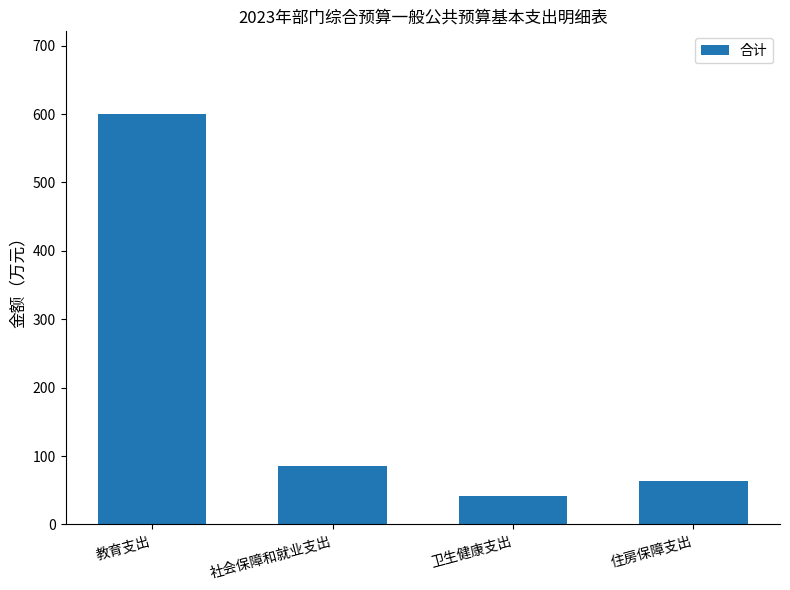

How many bars are there in total?

4